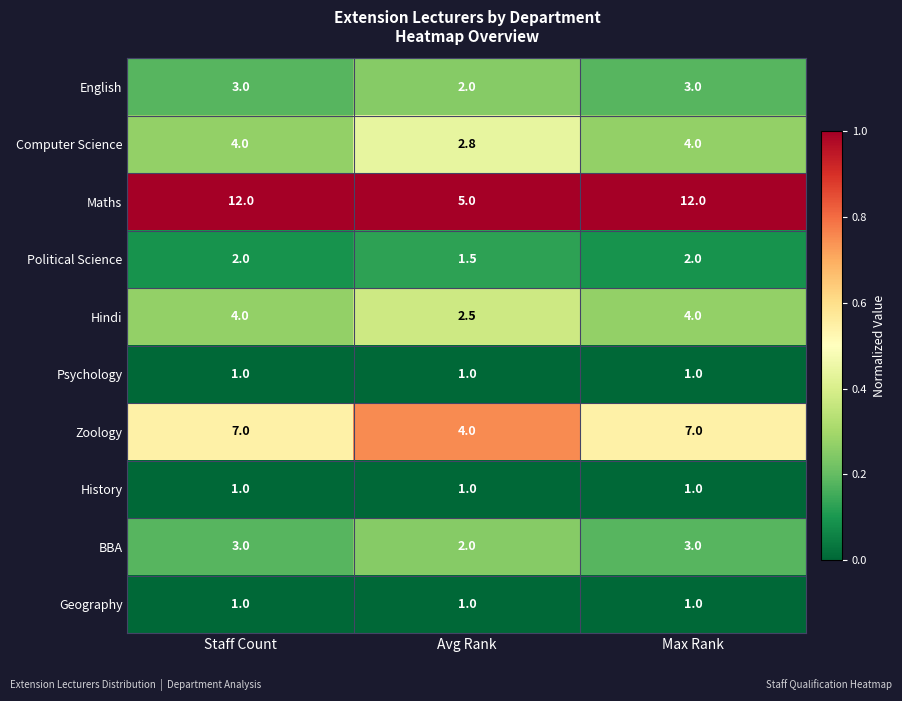

At how many categories does at least one series exceed 1?

3